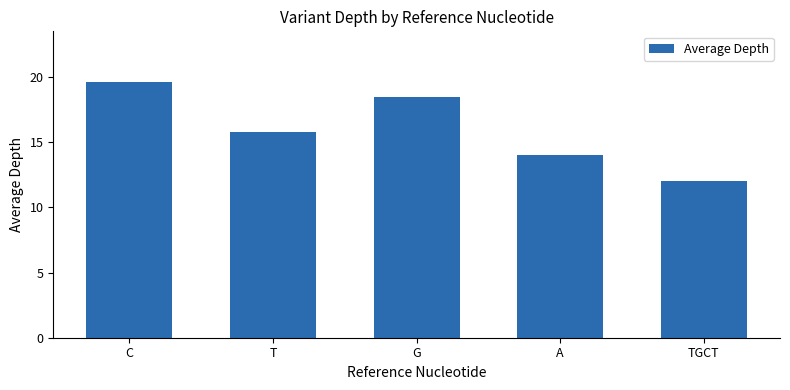

Reading left to right, list all the values displayed in this chart.

C=19.6	T=15.8	G=18.5	A=14.0	TGCT=12.0